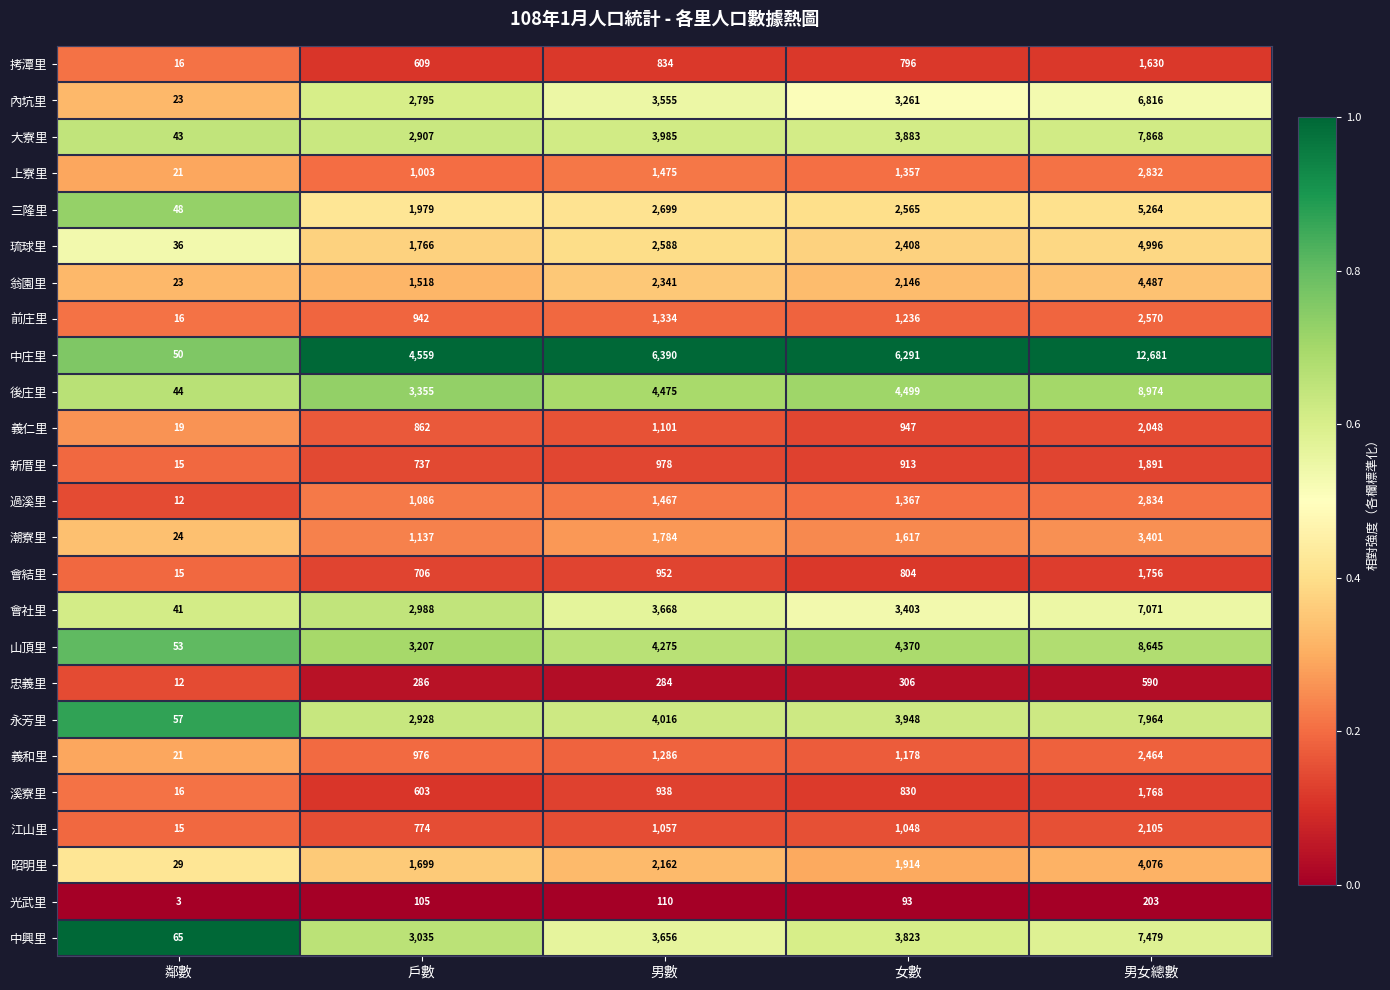

What is the spread (max minus min) of values at 鄰數?

62